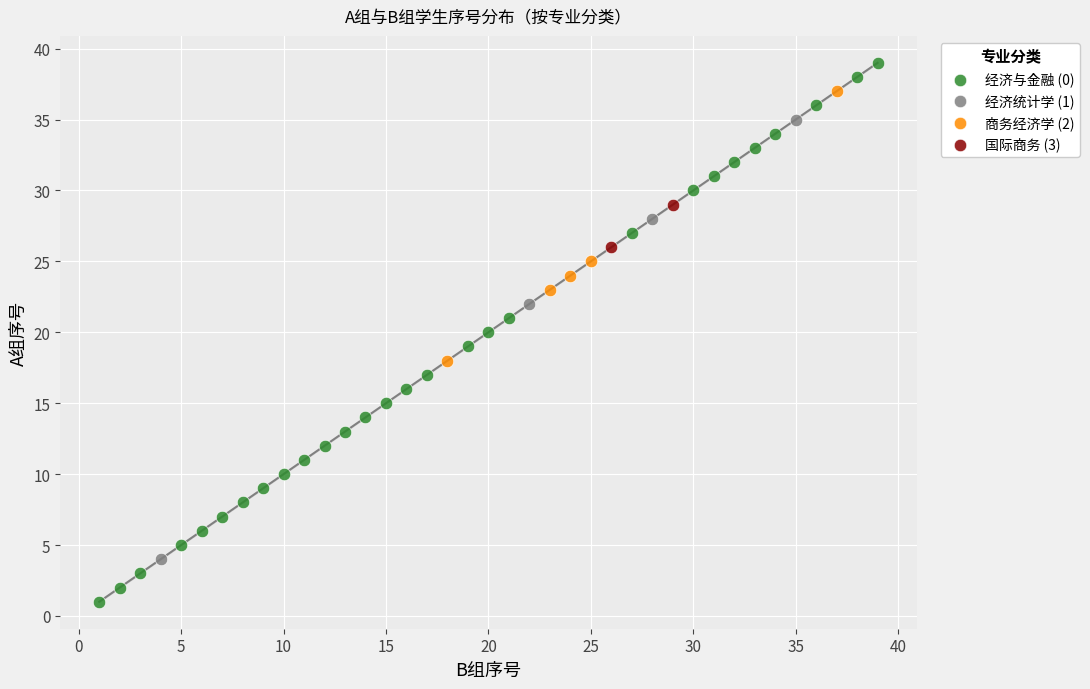

Which series contains the highest Y value?

经济与金融 (0)